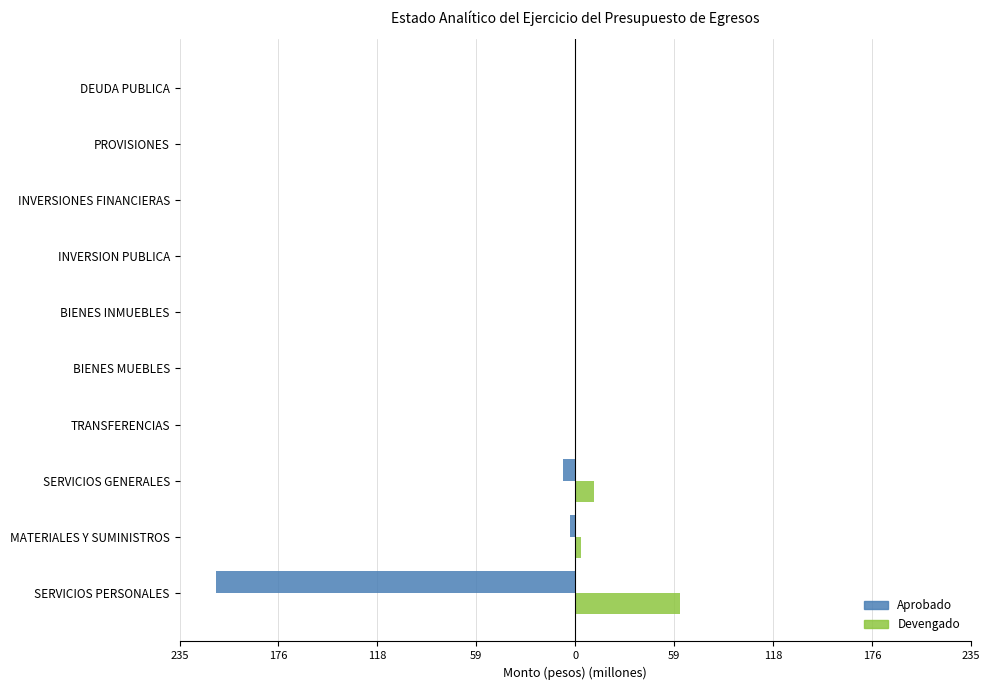

What are all the series names shown in the legend?

Aprobado, Devengado